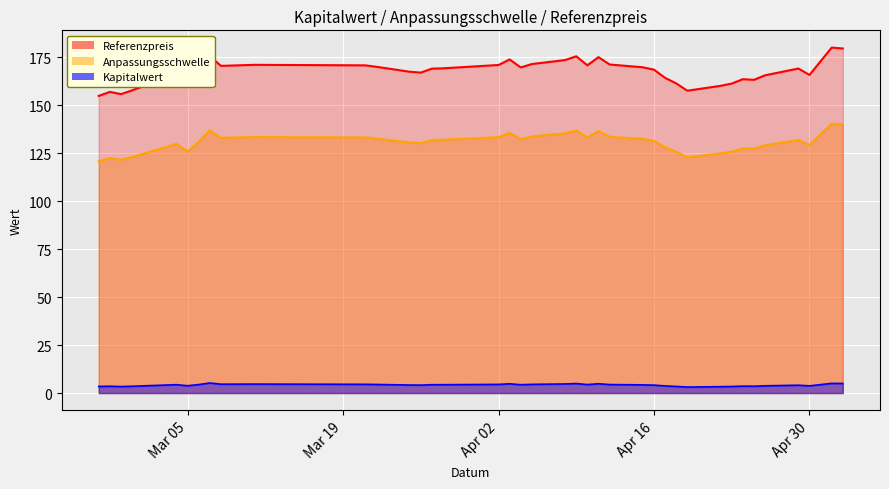

What is the smallest value displayed?

3.1